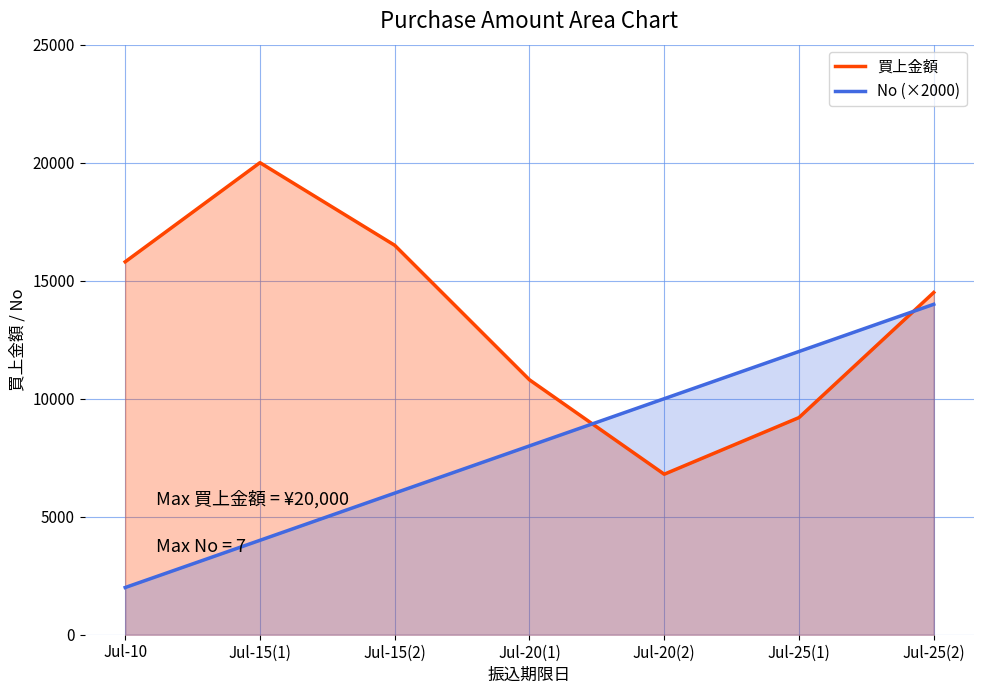

The 買上金額 series shows 12500 at Jul-25(1). True or false?

False